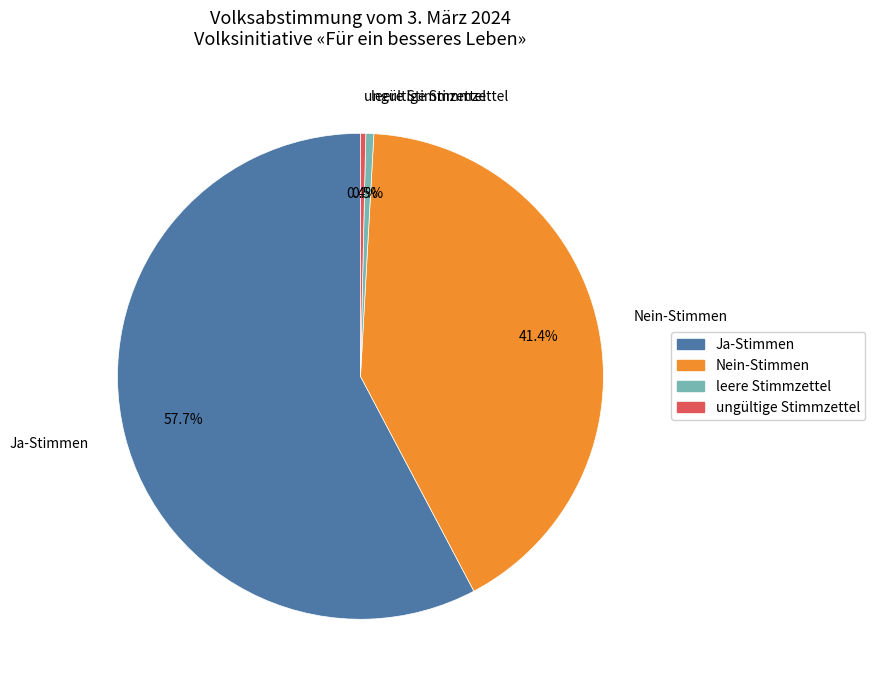

Which has a higher value, Ja-Stimmen or leere Stimmzettel?

Ja-Stimmen